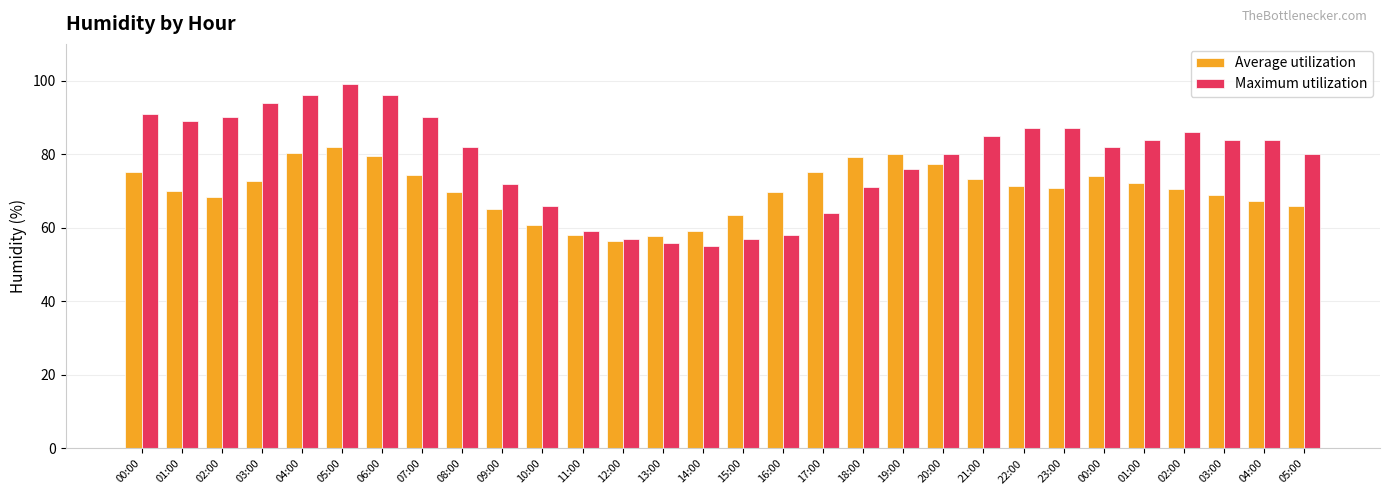

What is the difference between the second highest and second lowest values in the Maximum utilization series?

40.0